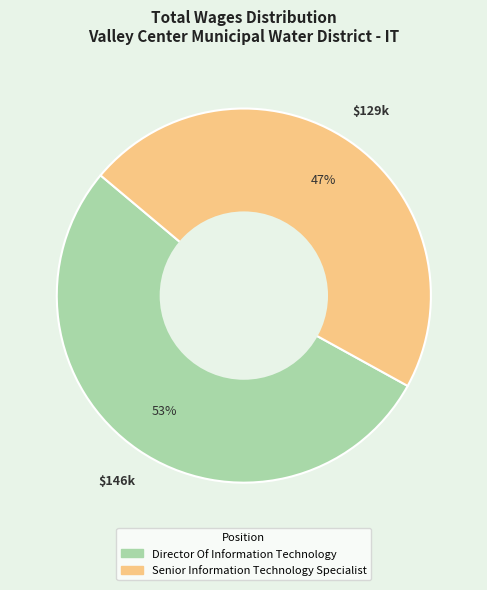

Approximately how many times larger is the value at Director Of Information Technology compared to Senior Information Technology Specialist?

1.1